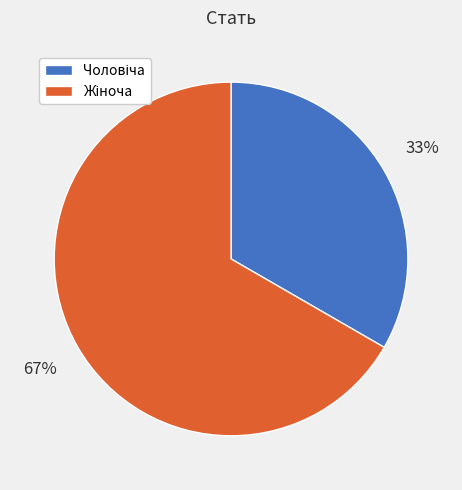

To the nearest percent, what is the average slice percentage?

50%